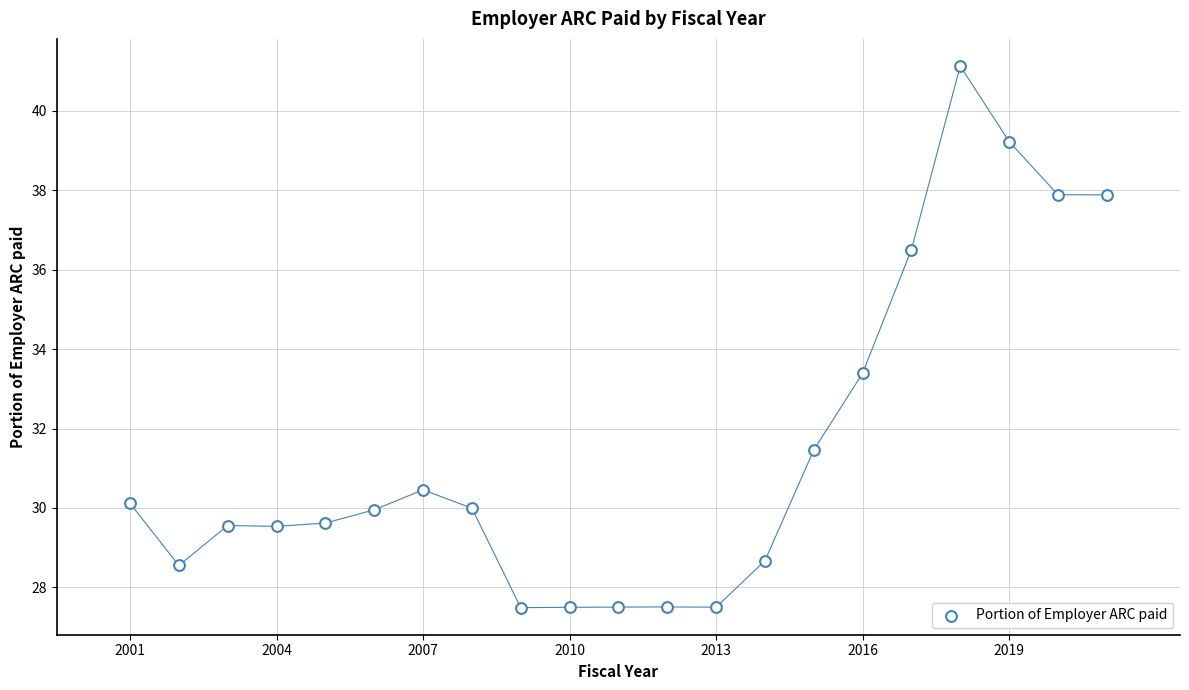

What Y value in the scatter plot is closest to 34?

33.4